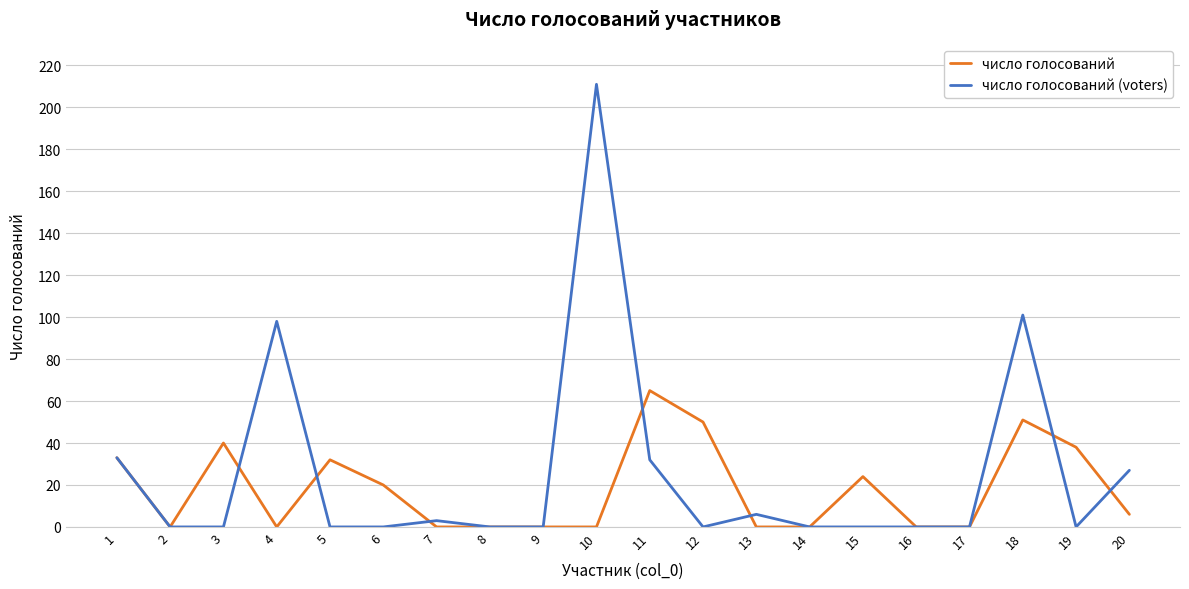

Which series changed the most between 10 and 14?

число голосований (voters)